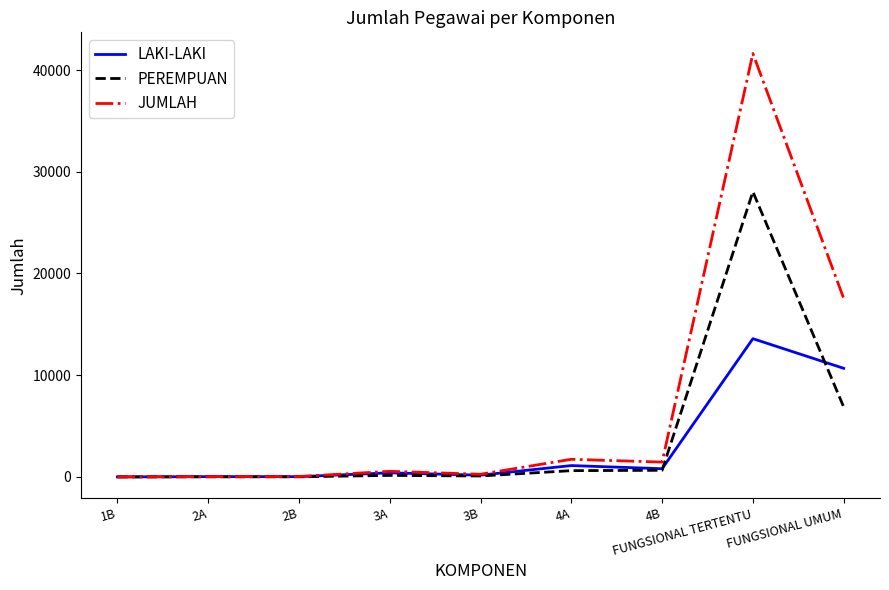

Which series has the widest spread of values?

JUMLAH